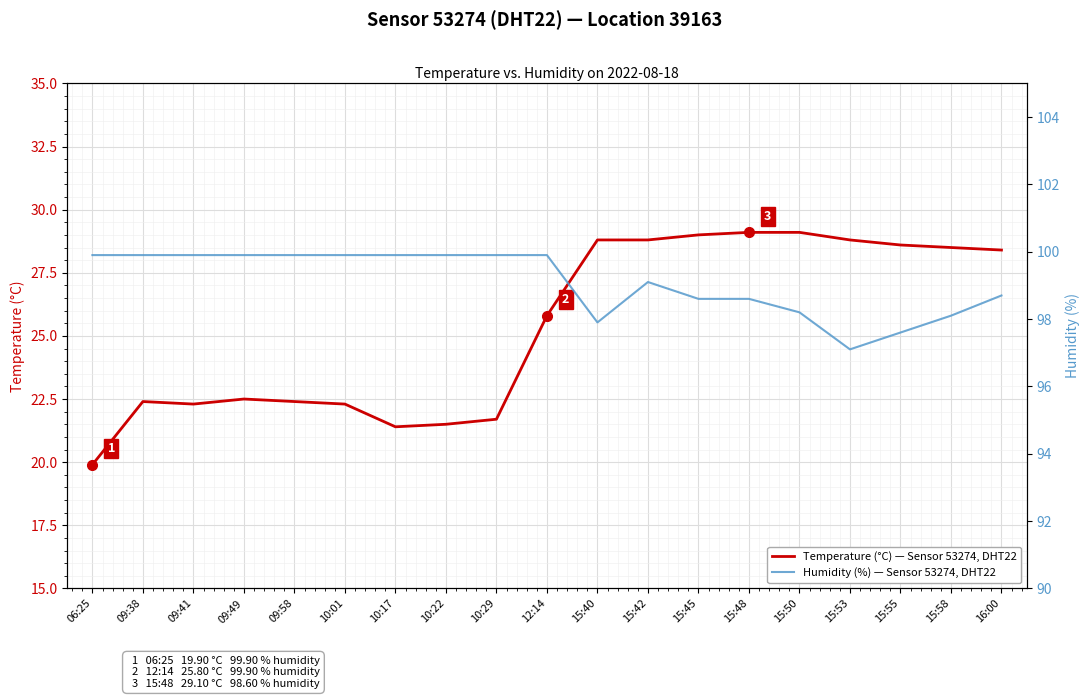

At which label does Temperature °C — Sensor 53274, DHT22 first exceed 25?

12:14